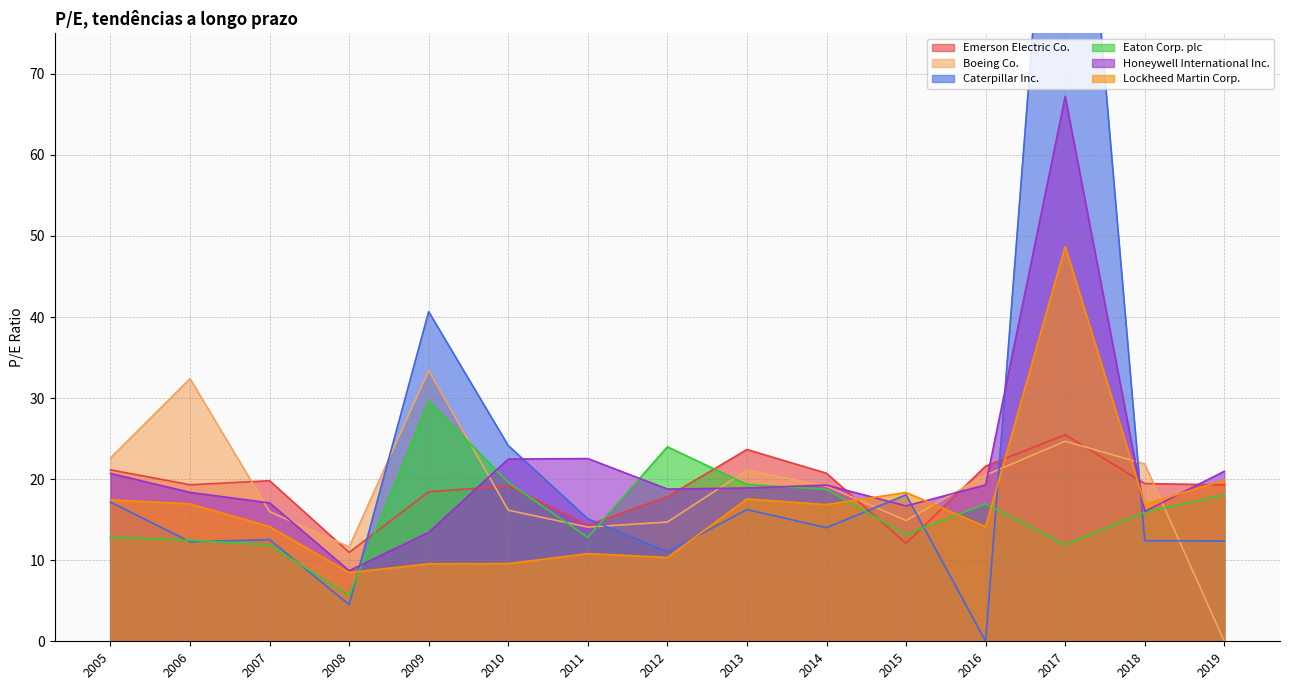

What value does the Honeywell International Inc. series have at 2006?

18.4